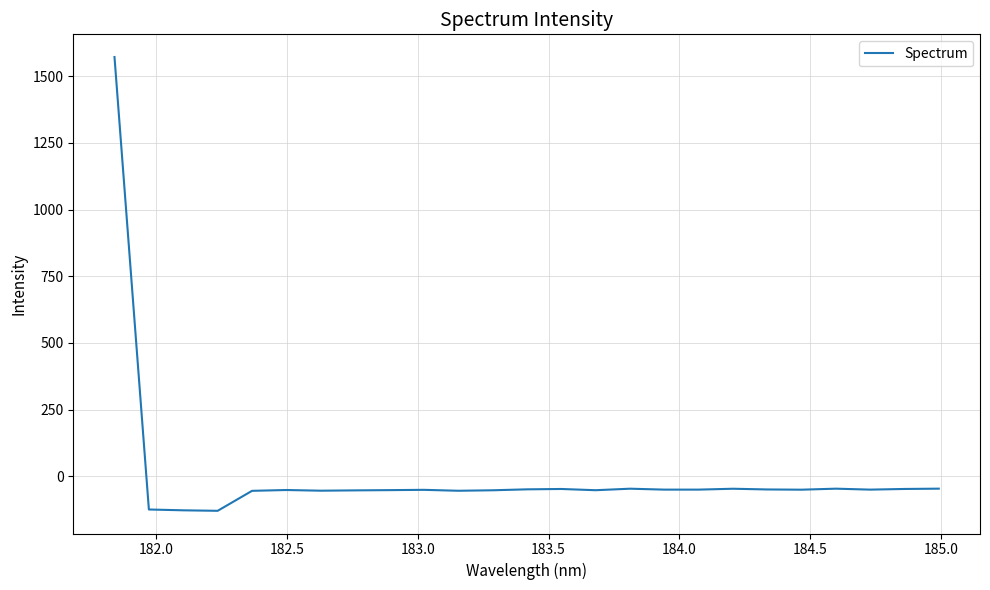

What is the maximum value shown in the chart?

1572.1